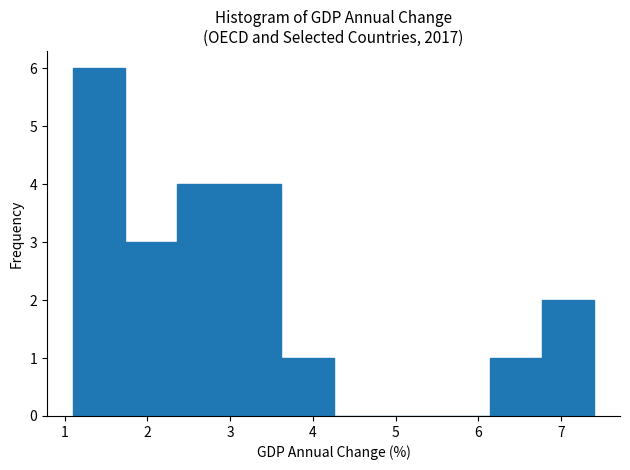

Reading left to right, transcribe this chart: for each bar, give the range it covers on the x-axis and its height. Neither the bar edges nor the heights are printed on the chart, so give them approximately, as read against the axes.

1.10 to 1.73: 6
1.73 to 2.36: 3
2.36 to 2.99: 4
2.99 to 3.62: 4
3.62 to 4.25: 1
4.25 to 4.88: 0
4.88 to 5.51: 0
5.51 to 6.14: 0
6.14 to 6.77: 1
6.77 to 7.40: 2